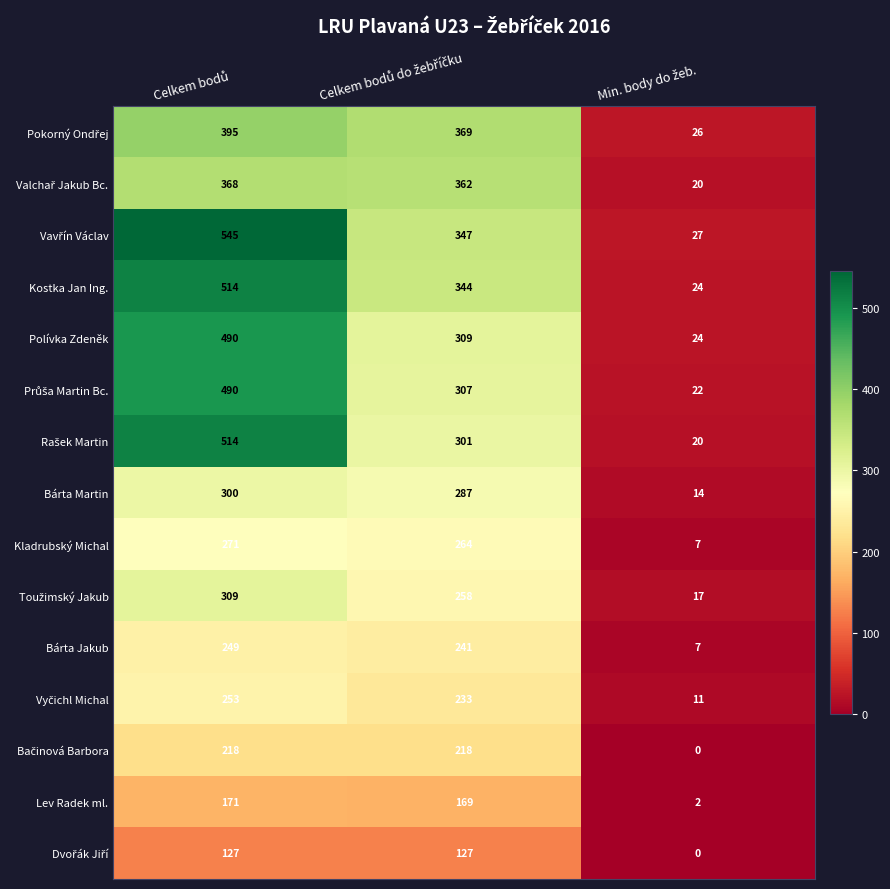

How many distinct data groups are displayed?

15